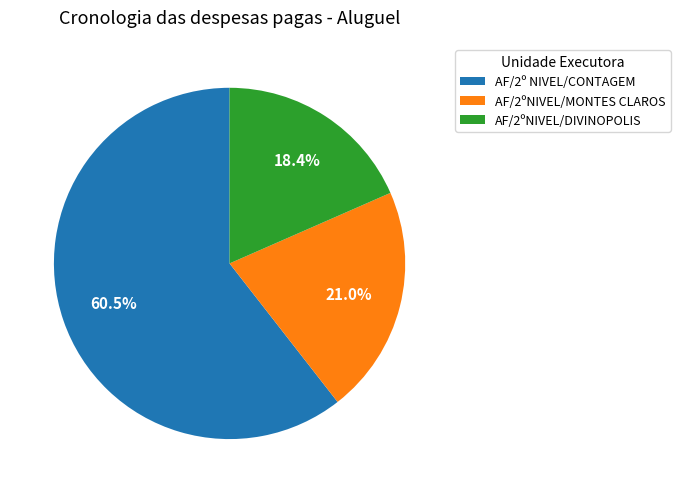

Approximately how many times larger is the value at AF/2ºNIVEL/MONTES CLAROS compared to AF/2ºNIVEL/DIVINOPOLIS?

1.1